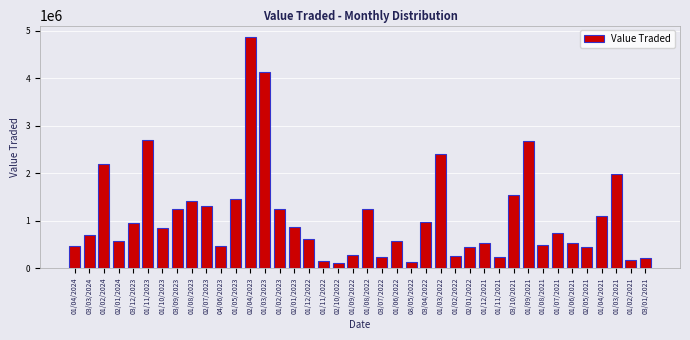

Approximately how many times larger is the value at 03/09/2023 compared to 01/05/2023?

0.9